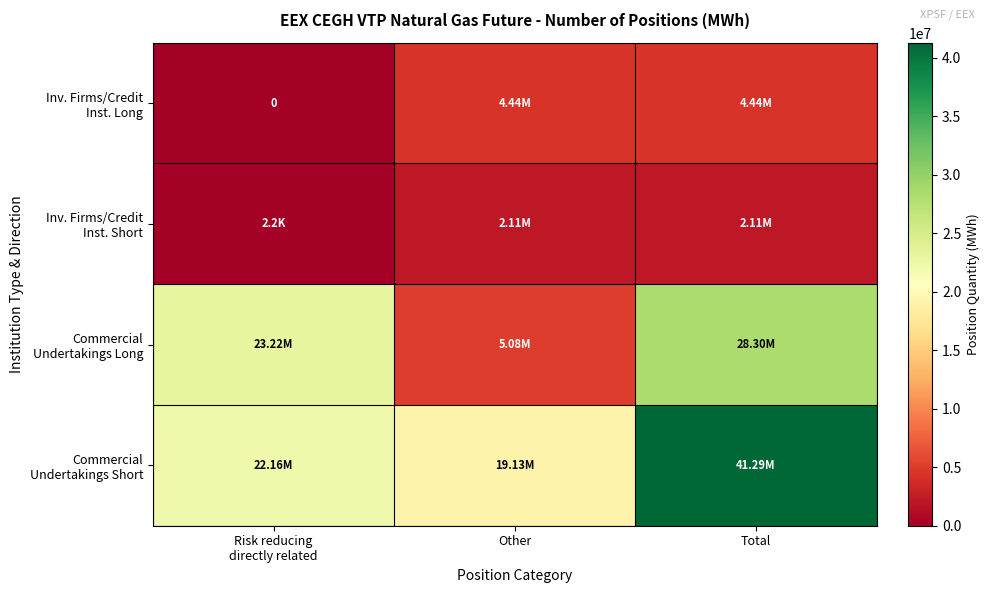

The value of Inv. Firms/Credit Inst. Long at Risk reducing directly related is 0. True or false?

True